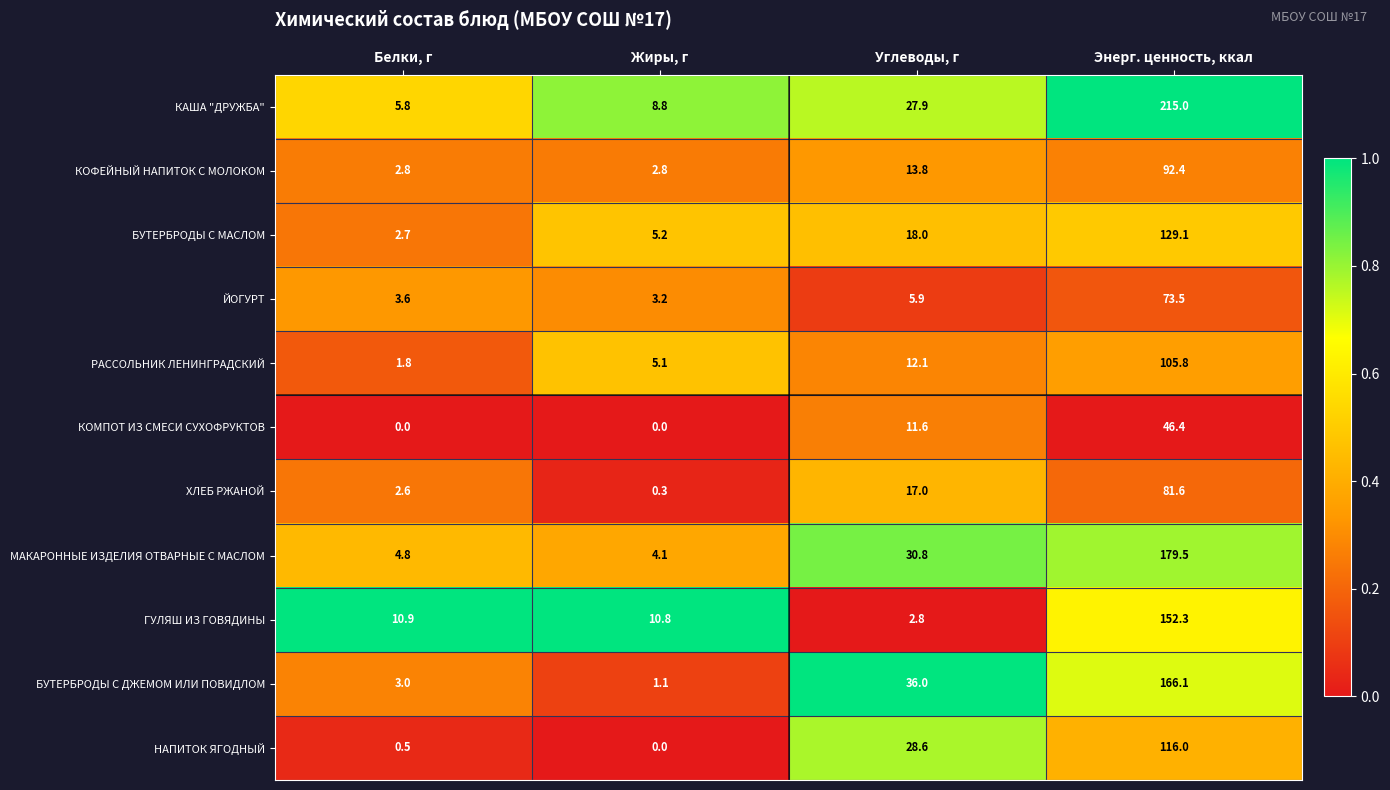

Is it true that КОМПОТ ИЗ СМЕСИ СУХОФРУКТОВ equals 11.6 at Углеводы, г?

True